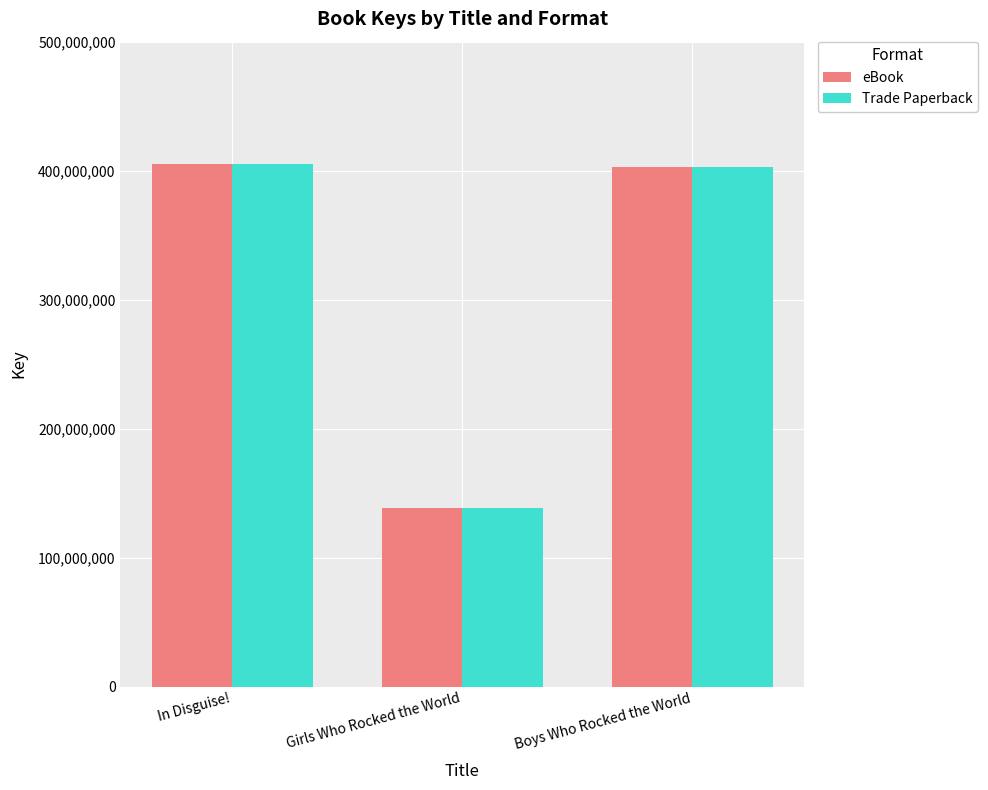

Which category has the lowest value across all series?

Girls Who Rocked the World